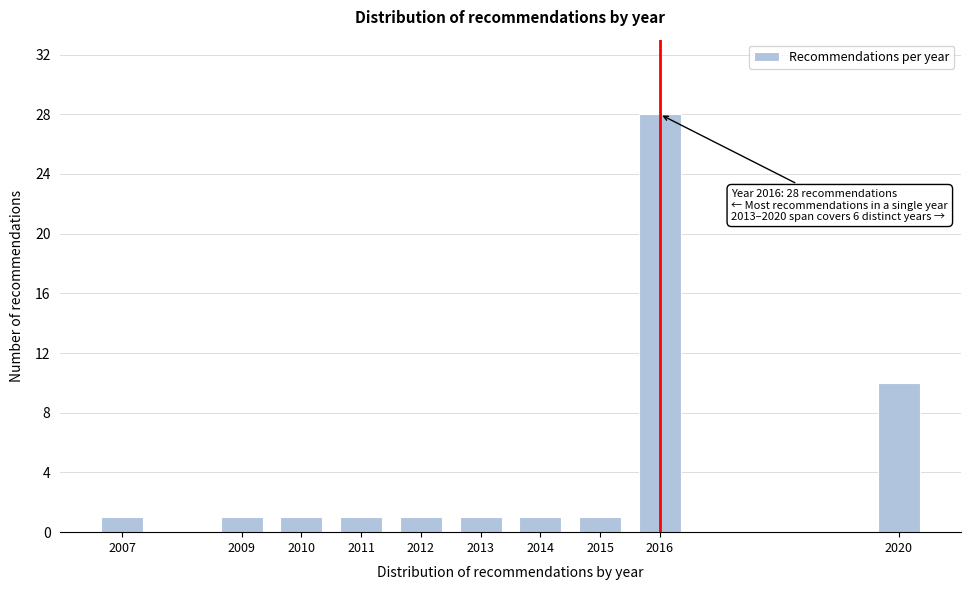

Reading left to right, transcribe all the data shown in this chart.

2007=1	2009=1	2010=1	2011=1	2012=1	2013=1	2014=1	2015=1	2016=28	2020=10